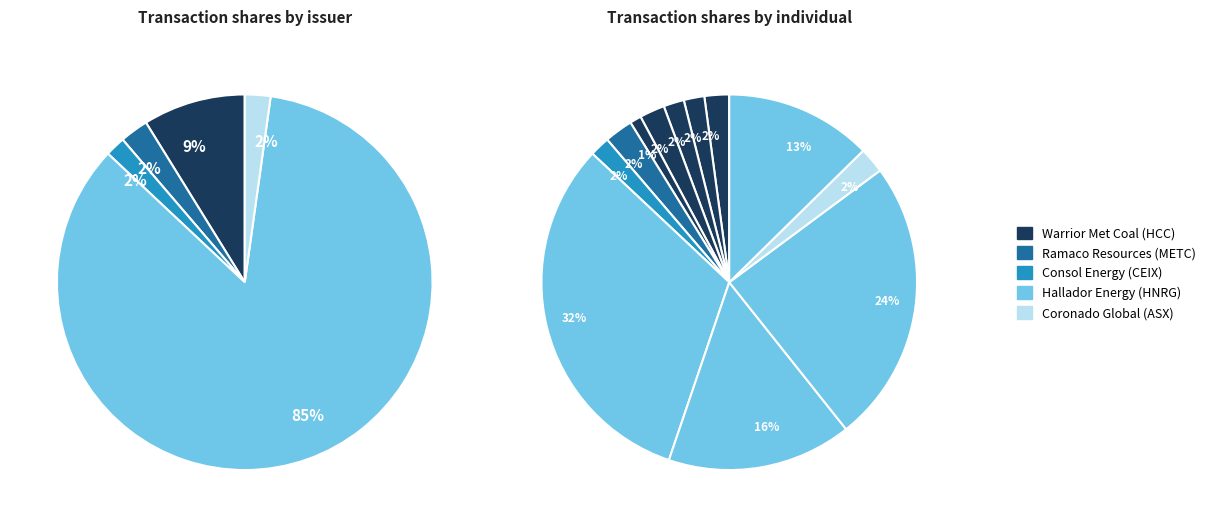

What portion of the pie excludes Warrior Met Coal (HCC) - Williams Stephen D.?

97.8%